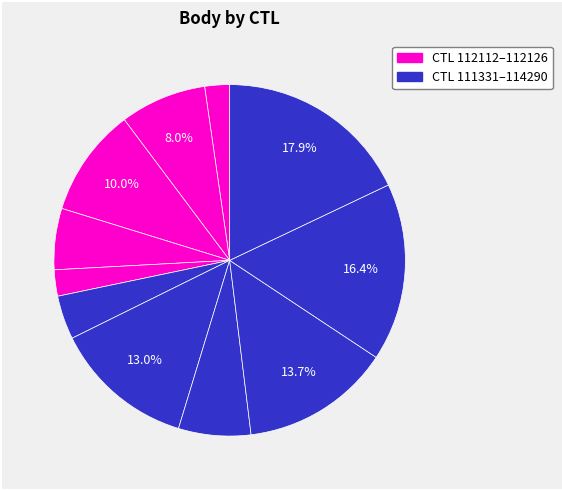

Which slice is the smallest?

112112